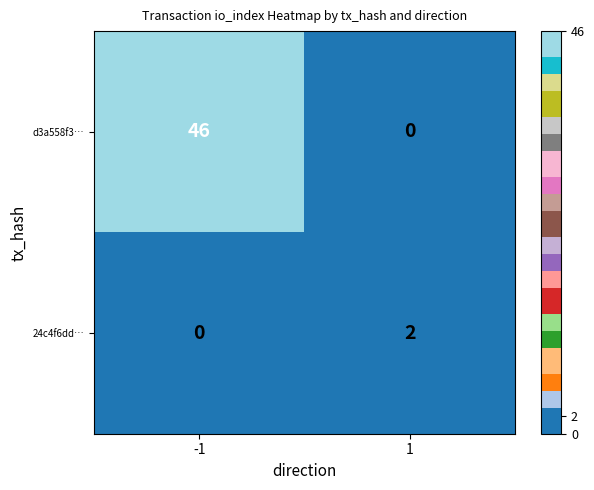

What is the average value of the d3a558f3… series?

23